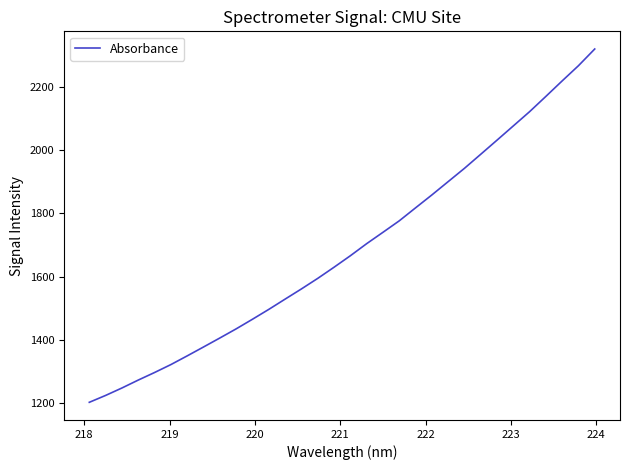

Reading left to right, transcribe all the data shown in this chart.

1201.7	1223.5	1247.0	1272.1	1296.1	1321.2	1348.8	1376.9	1405.4	1434.3	1464.8	1496.0	1528.5	1560.8	1594.2	1629.5	1665.8	1704.1	1740.1	1776.4	1817.6	1858.4	1900.6	1942.7	1987.2	2032.0	2077.1	2122.2	2170.6	2219.6	2267.8	2320.7